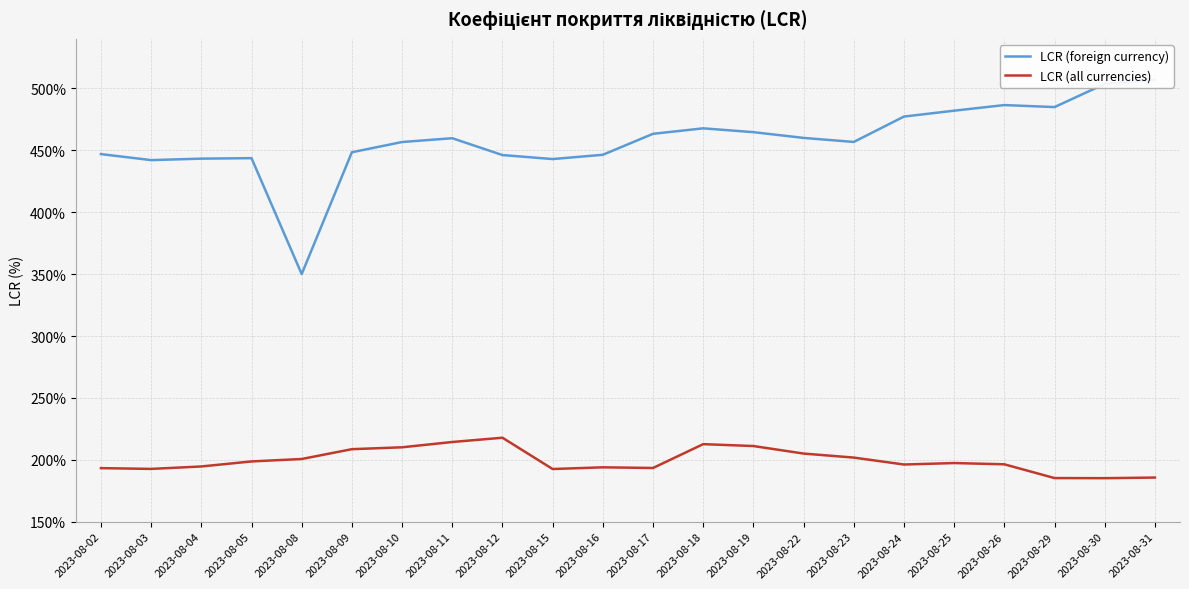

How many distinct data groups are displayed?

2